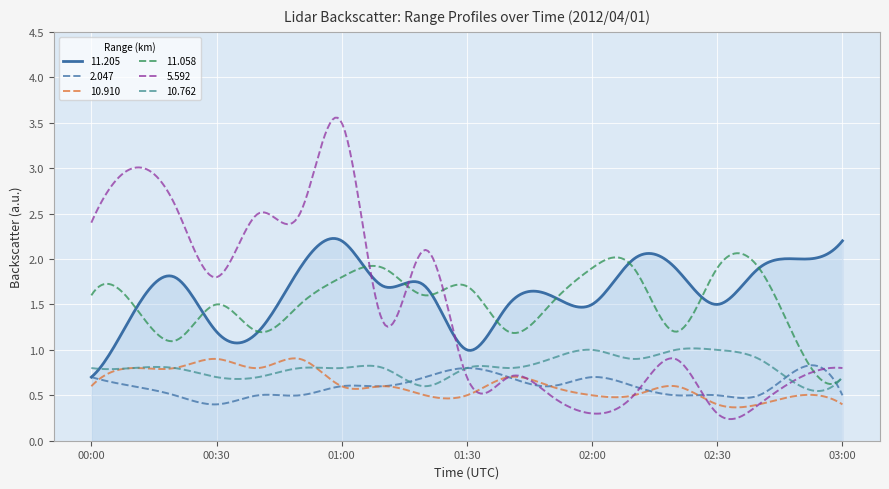

Which series has the largest range (max minus min)?

5.592